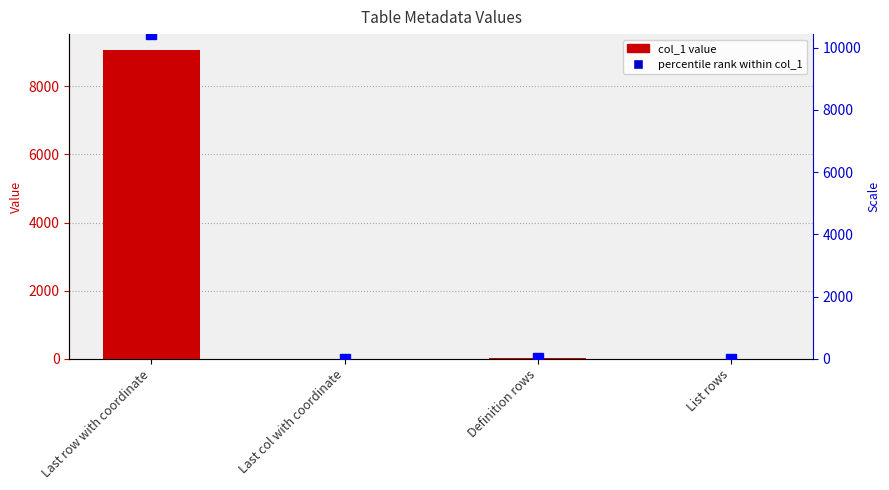

How many groups of bars are there?

4